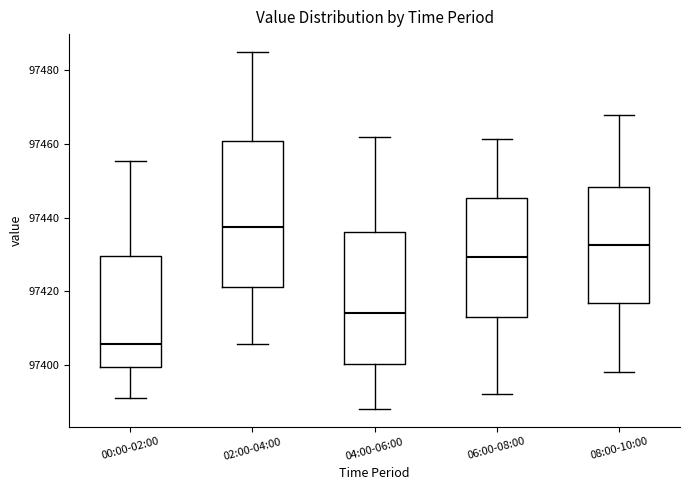

Where is the lower edge of the box for 04:00-06:00 on the y-axis? The values are not printed on the chart, so give them approximately, as read against the axis.

97400